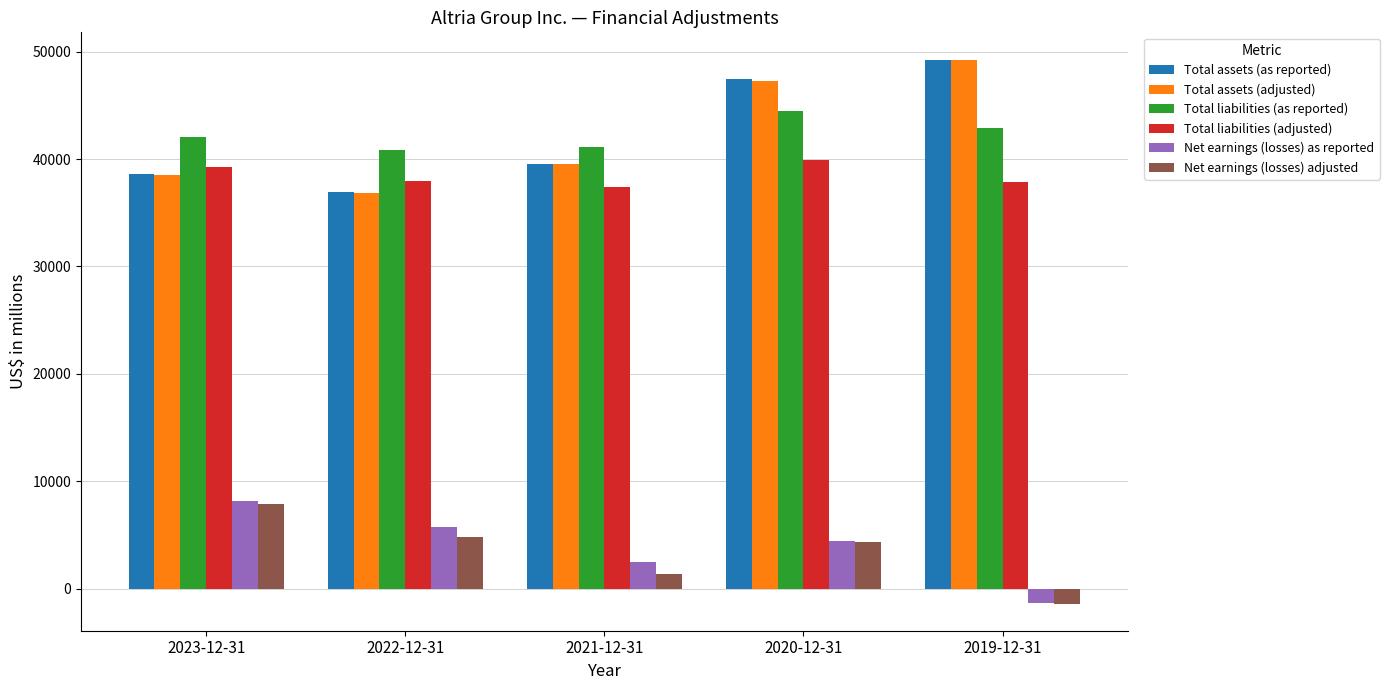

Is the value of Total assets (as reported) at 2021-12-31 greater than the value of Net earnings (losses) adjusted at 2021-12-31?

Yes